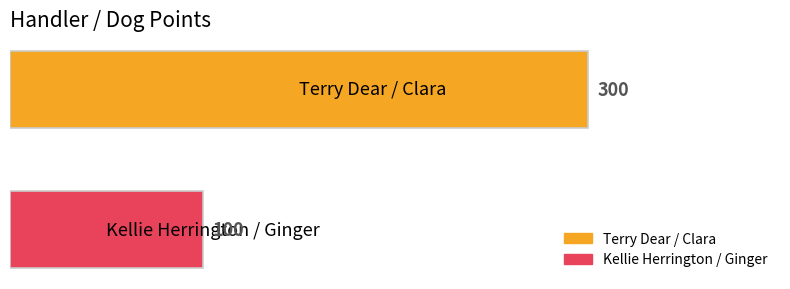

What is the sum of all values?

400